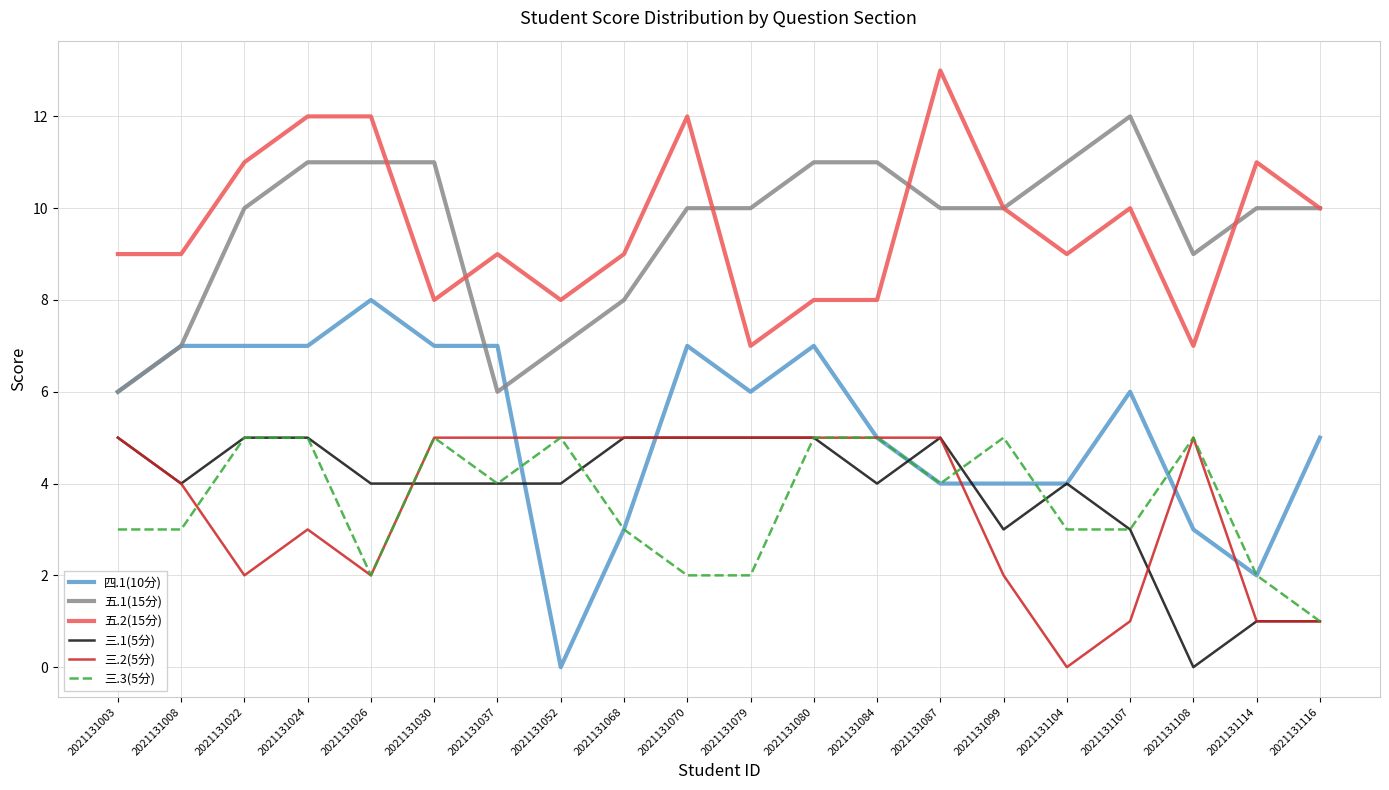

What is the difference between the highest and lowest values at 2021131052?

8